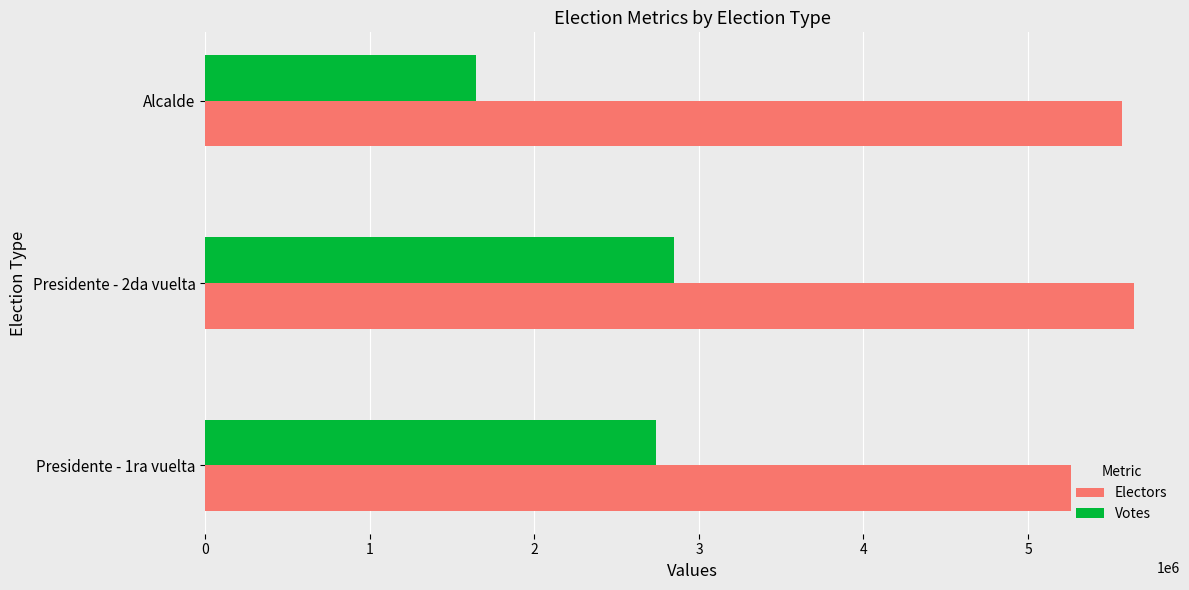

Is it true that Votes equals 1152180 at Presidente - 2da vuelta?

False